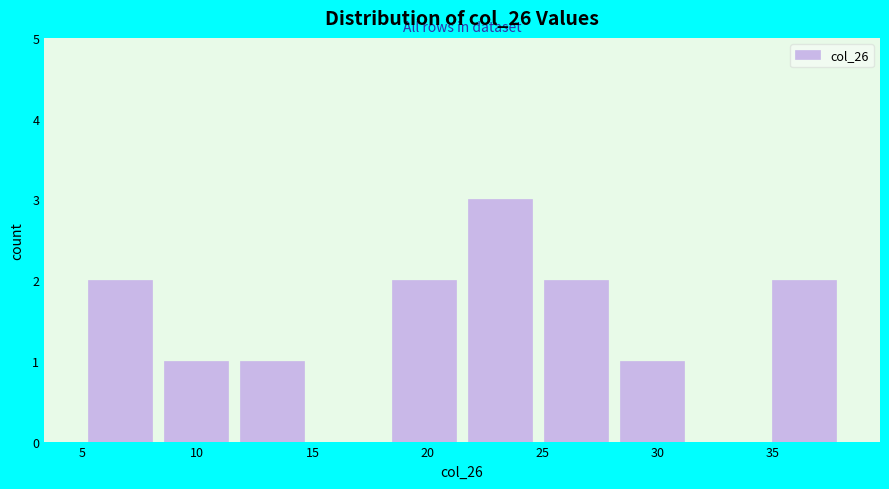

Reading left to right, list every bar in this chart as the range it spans on the x-axis followed by its height. Neither the bar edges nor the heights are printed on the chart, so give them approximately, as read against the axes.

5.0 to 8.3: 2
8.3 to 11.6: 1
11.6 to 14.9: 1
14.9 to 18.2: 0
18.2 to 21.5: 2
21.5 to 24.8: 3
24.8 to 28.1: 2
28.1 to 31.4: 1
31.4 to 34.7: 0
34.7 to 38.0: 2